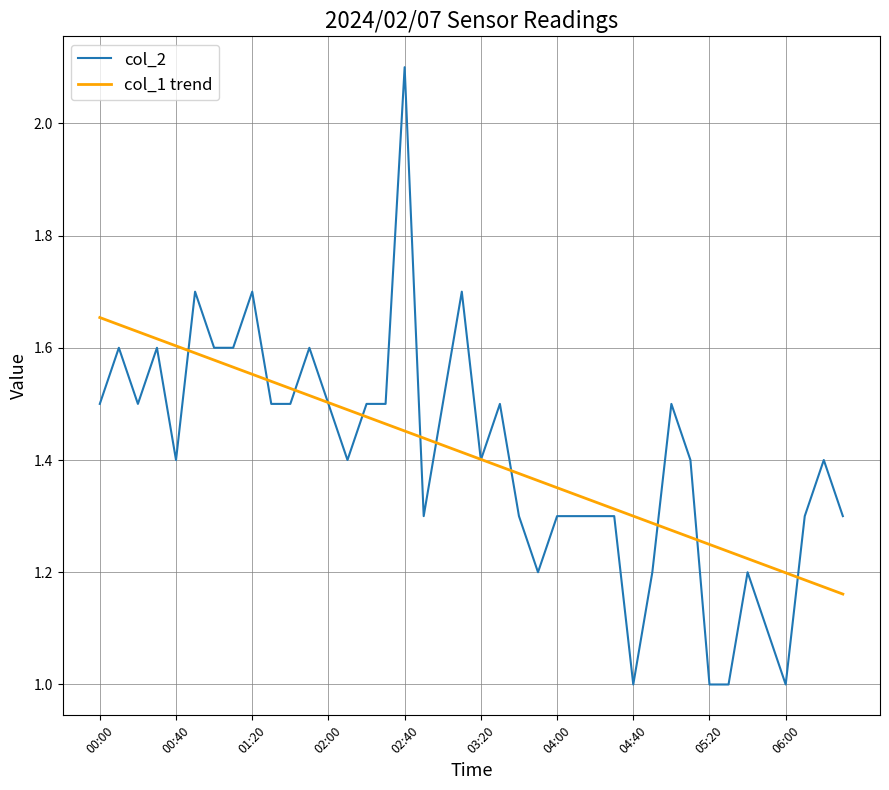

Which series has the widest spread of values?

col_2